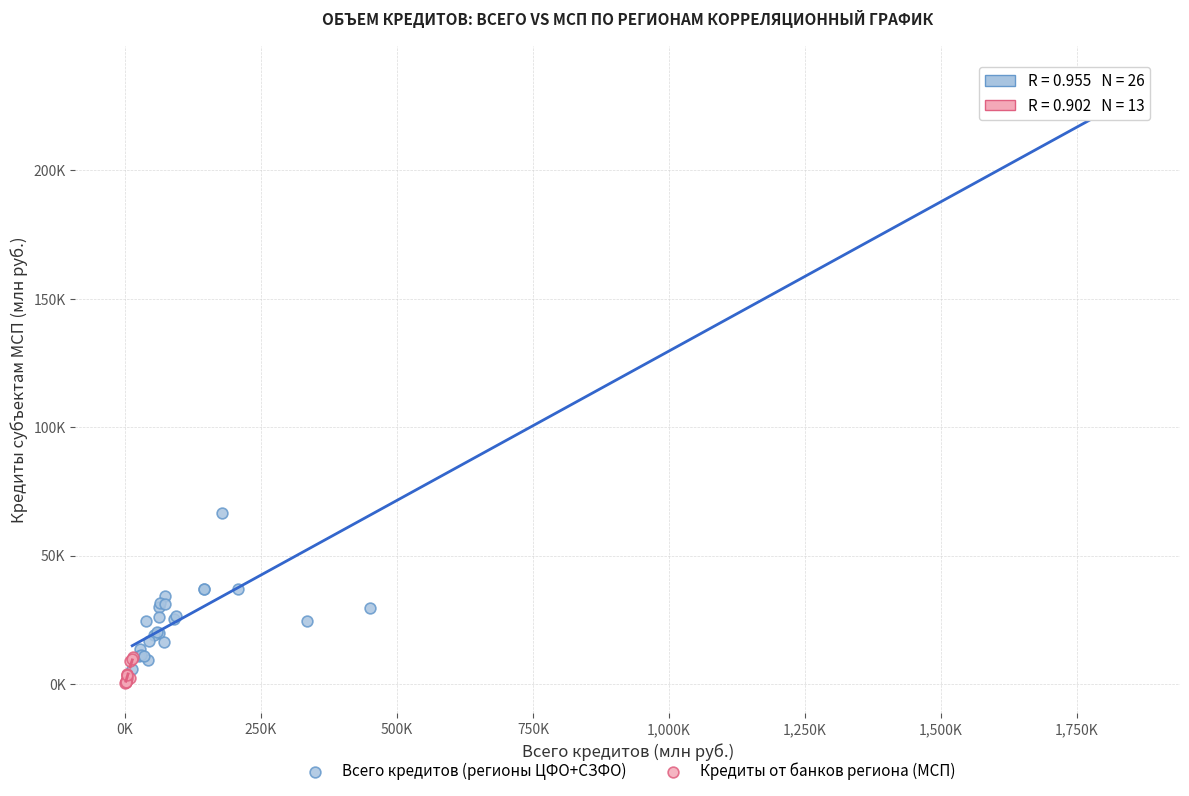

What are all the series names shown in the legend?

Всего кредитов (регионы ЦФО+СЗФО), Кредиты от банков региона (МСП)